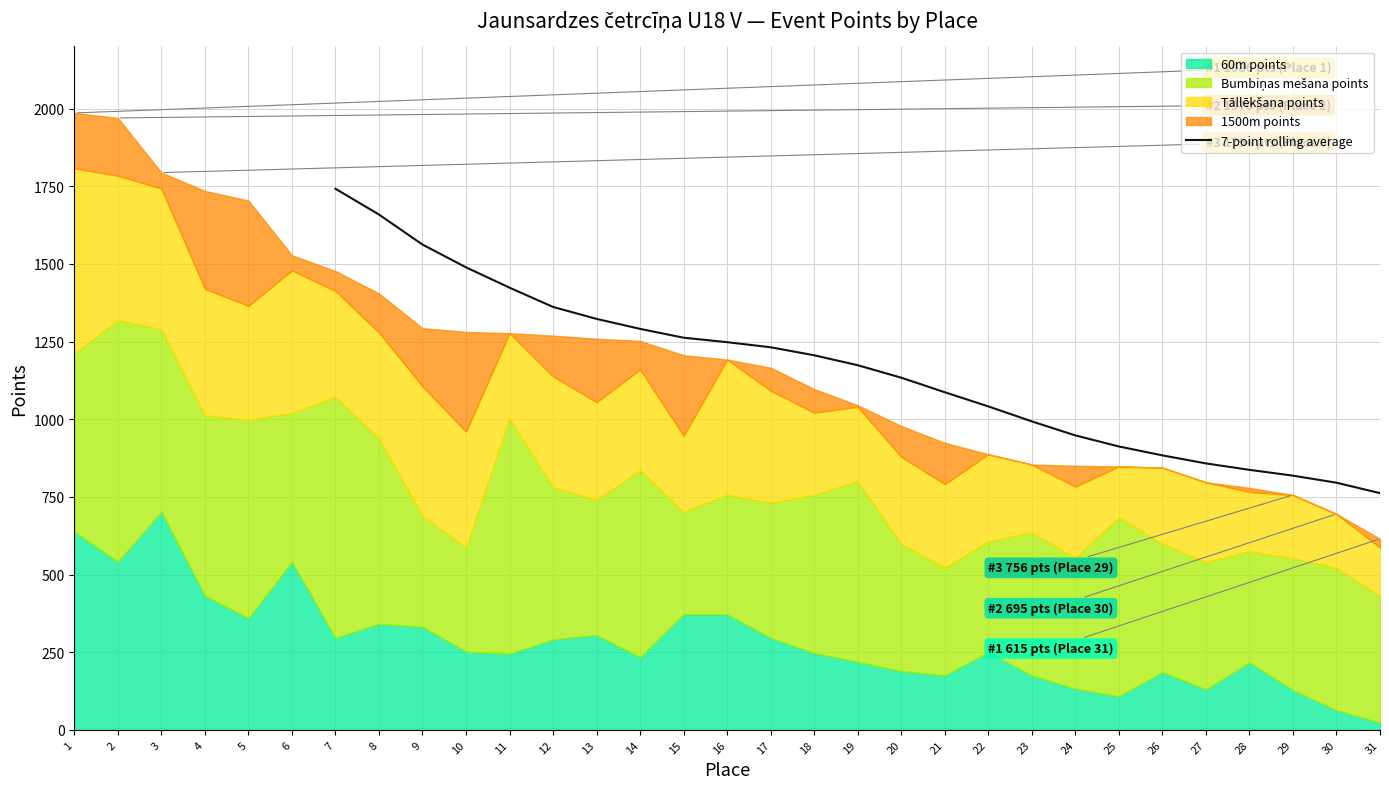

Where does the data first go above 1173?

7